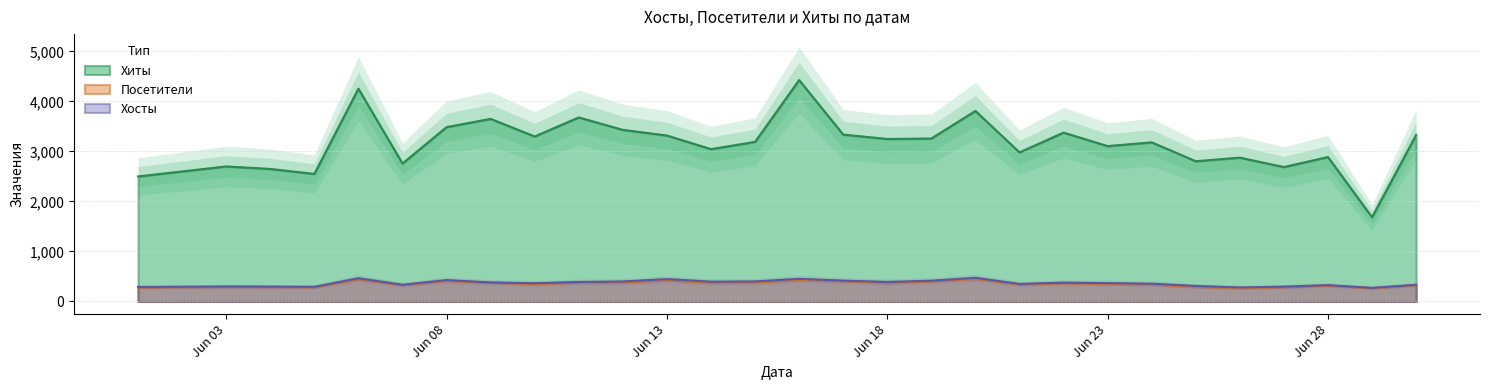

True or false: Хиты has more than 0 points higher than both neighbors.

True